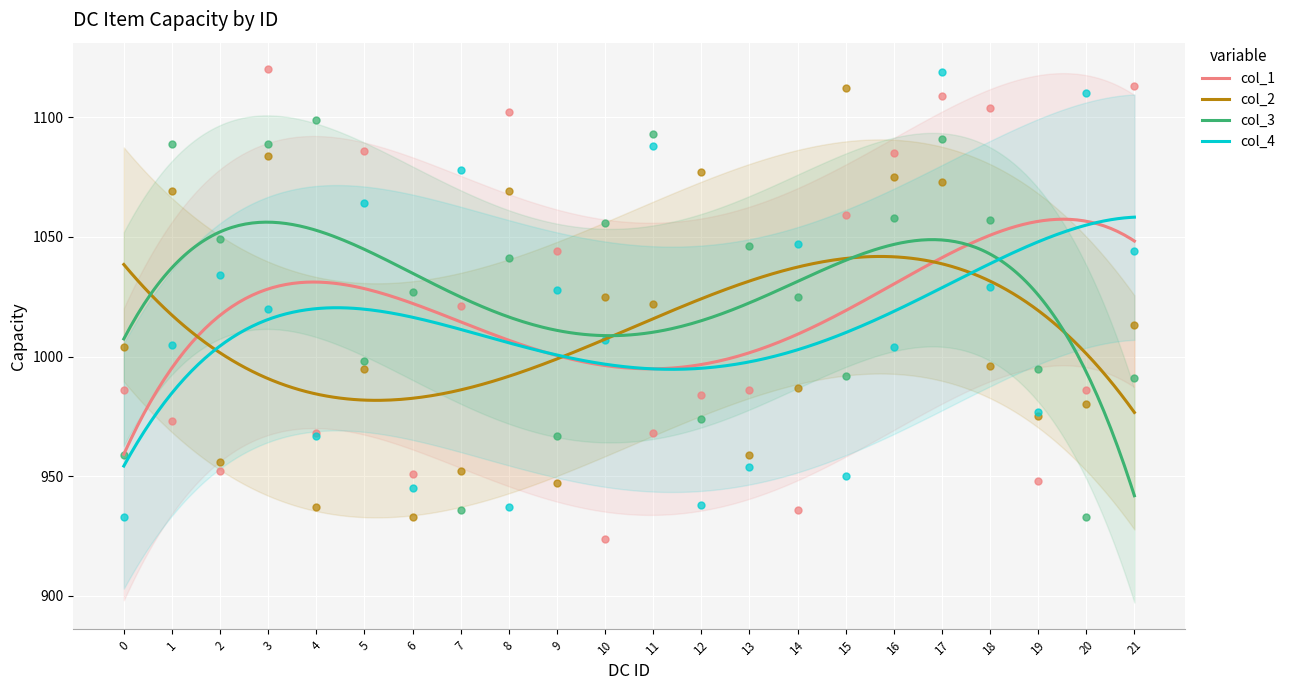

Which series has the largest Y range (max minus min)?

col_1